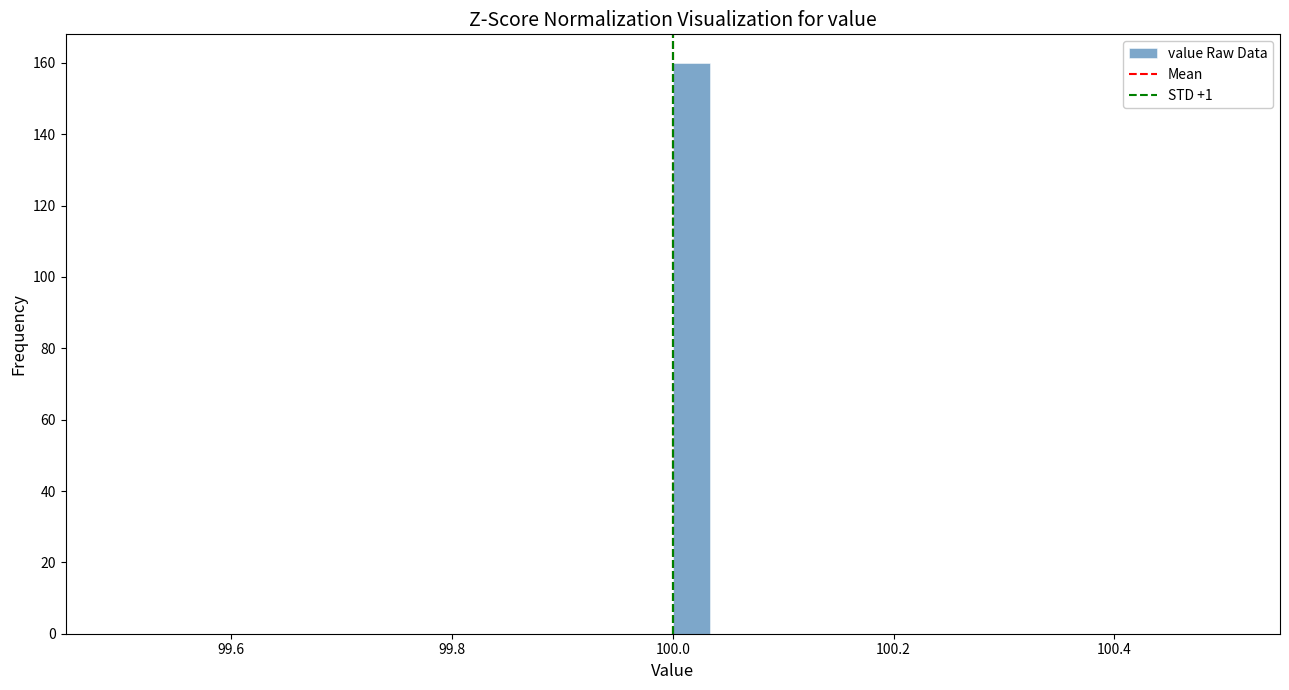

Read against the x-axis, roughly where is the centre of the tallest bar?

100.02